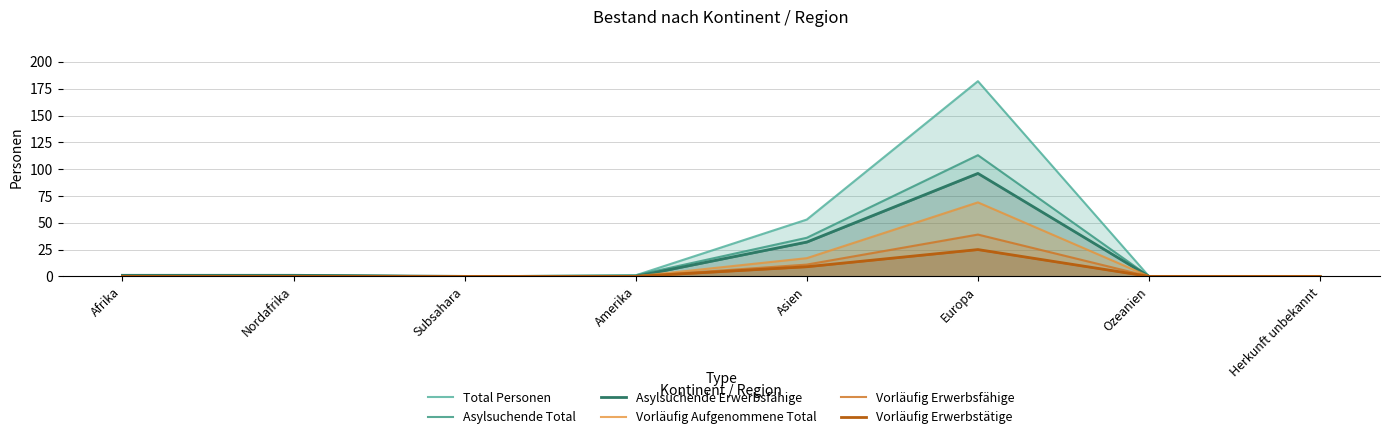

Rank the series by their maximum value, from highest to lowest.

Total Personen, Asylsuchende Total, Asylsuchende Erwerbsfähige, Vorläufig Aufgenommene Total, Vorläufig Erwerbsfähige, Vorläufig Erwerbstätige